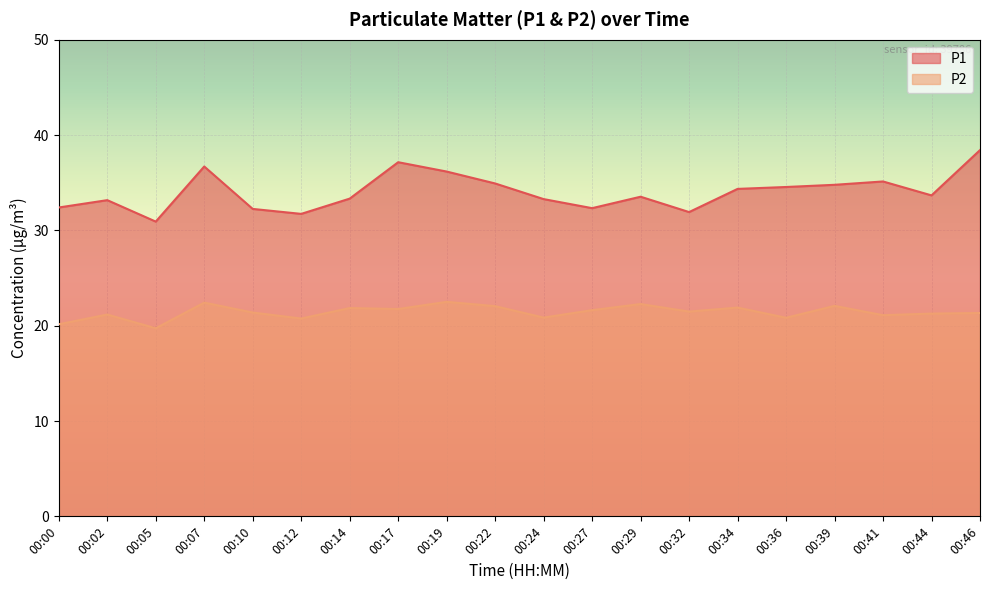

Reading left to right, what are all the values shown in this chart?

P1: 00:00=32.4	00:02=33.2	00:05=30.9	00:07=36.7	00:10=32.2	00:12=31.7	00:14=33.3	00:17=37.1	00:19=36.2	00:22=34.9	00:24=33.3	00:27=32.3	00:29=33.5	00:32=31.9	00:34=34.4	00:36=34.5	00:39=34.8	00:41=35.1	00:44=33.7	00:46=38.4
P2: 00:00=20.1	00:02=21.2	00:05=19.7	00:07=22.4	00:10=21.4	00:12=20.8	00:14=21.9	00:17=21.8	00:19=22.5	00:22=22.1	00:24=20.9	00:27=21.6	00:29=22.3	00:32=21.5	00:34=21.9	00:36=20.8	00:39=22.1	00:41=21.1	00:44=21.3	00:46=21.3